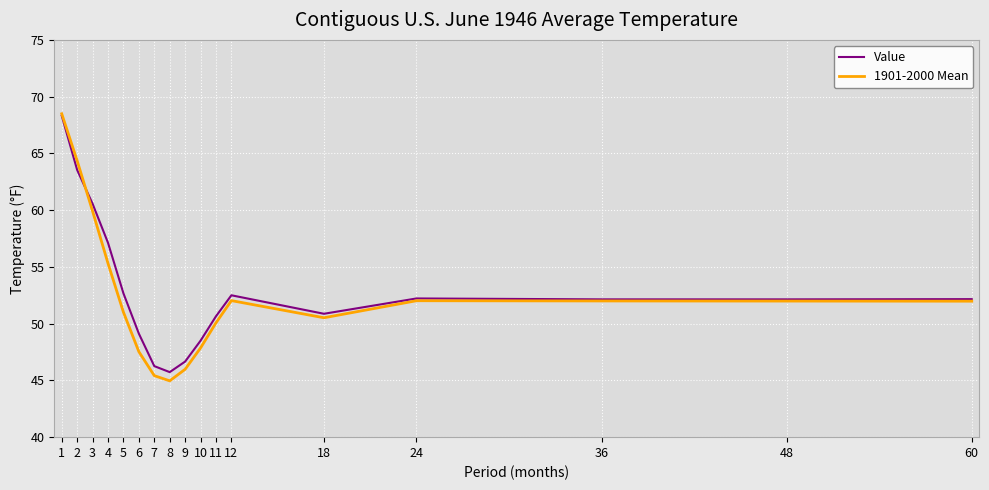

Is it true that Value equals 26.1 at 1?

False